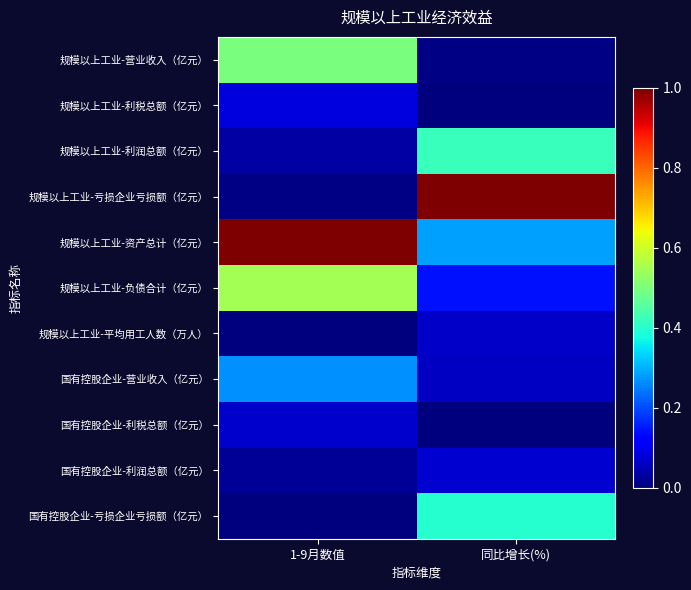

How many data points does each series have?

2